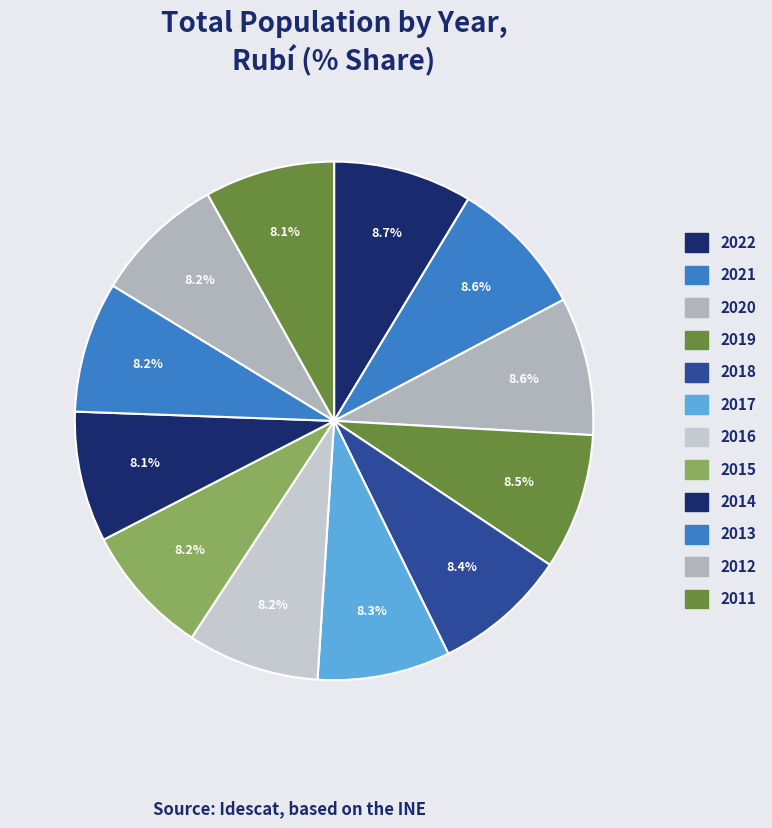

To the nearest percent, what is the difference between the largest and smallest slice percentages?

1%